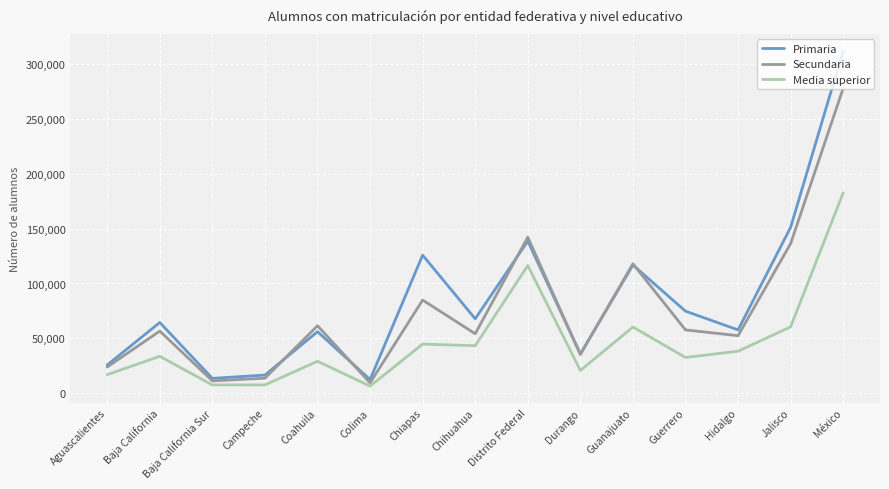

Is the value of Primaria at Durango greater than the value of Secundaria at Guanajuato?

No